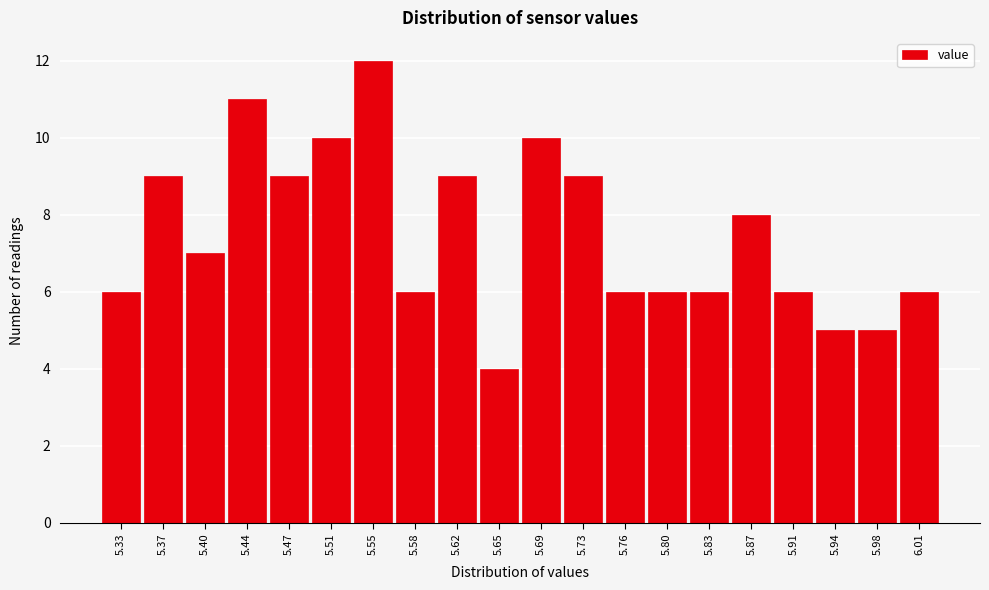

Reading right to left, what are all the values shown in this chart?

6.01=6	5.98=5	5.94=5	5.91=6	5.87=8	5.83=6	5.80=6	5.76=6	5.73=9	5.69=10	5.65=4	5.62=9	5.58=6	5.55=12	5.51=10	5.47=9	5.44=11	5.40=7	5.37=9	5.33=6